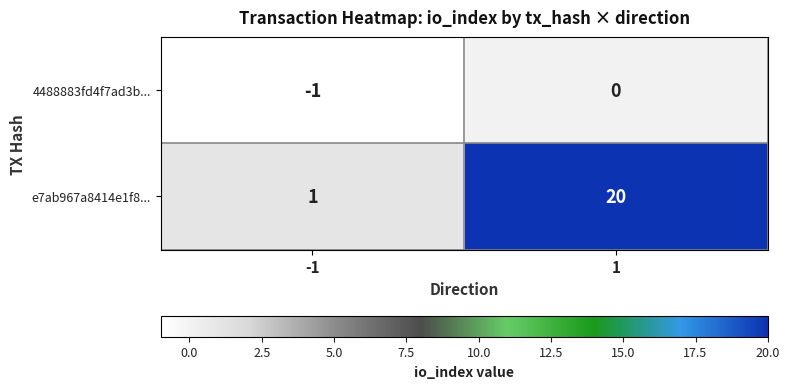

Which series changed the most between -1 and 1?

e7ab967a8414e1f8...